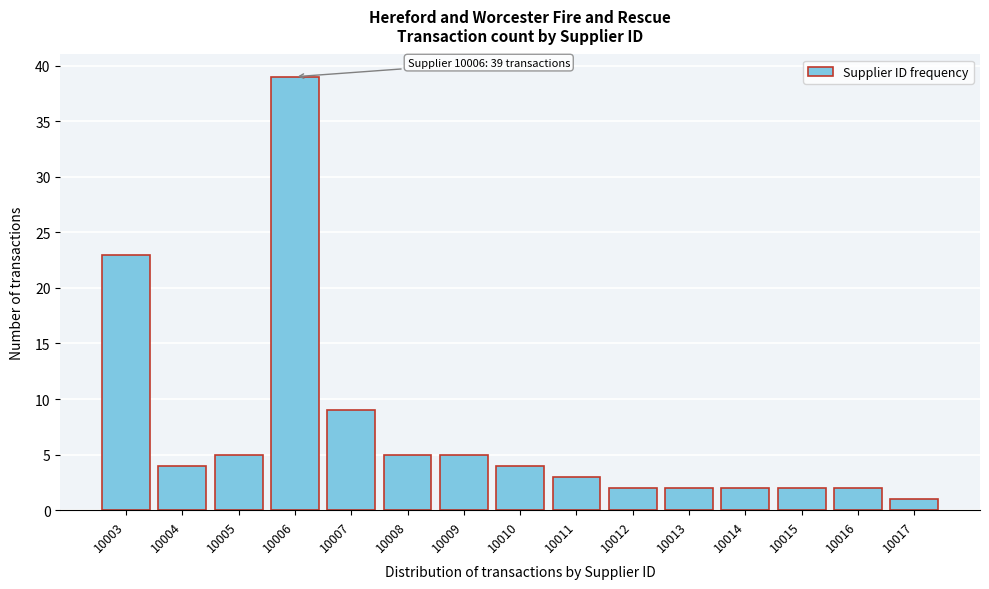

Reading left to right, what are all the values shown in this chart?

10003=23	10004=4	10005=5	10006=39	10007=9	10008=5	10009=5	10010=4	10011=3	10012=2	10013=2	10014=2	10015=2	10016=2	10017=1